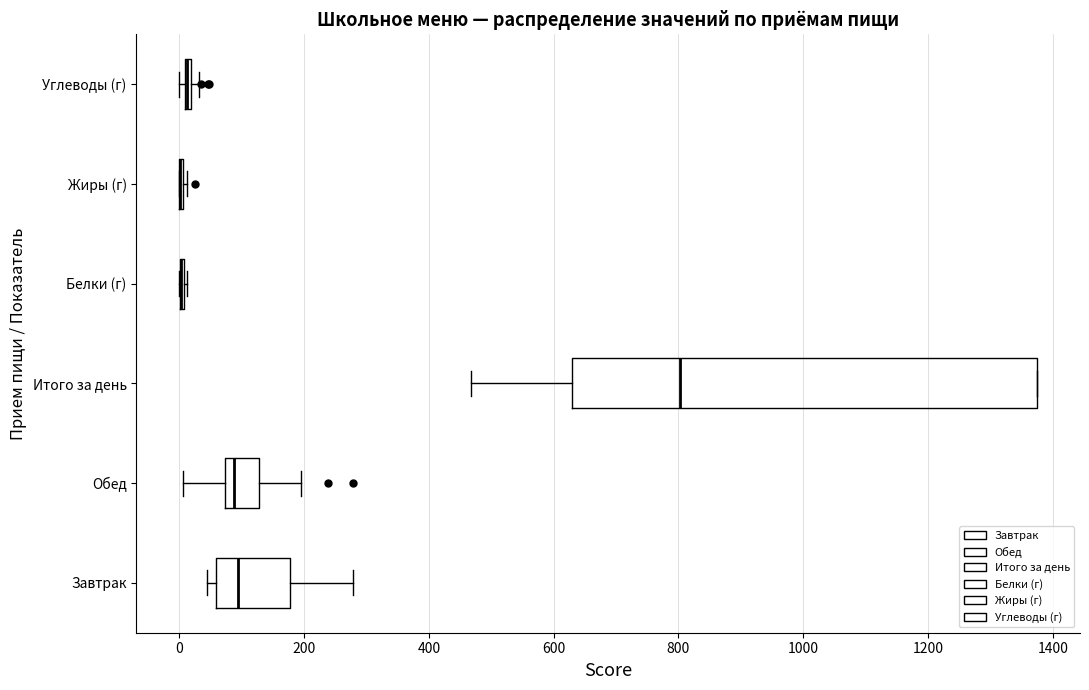

Comparing the boxes themselves (not the whiskers), which one is the widest?

Итого за день